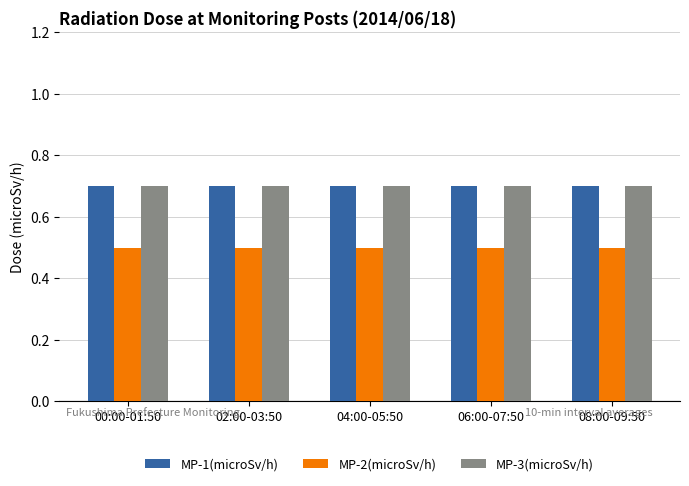

The MP-2(microSv/h) series shows 0.9 at 06:00-07:50. True or false?

False